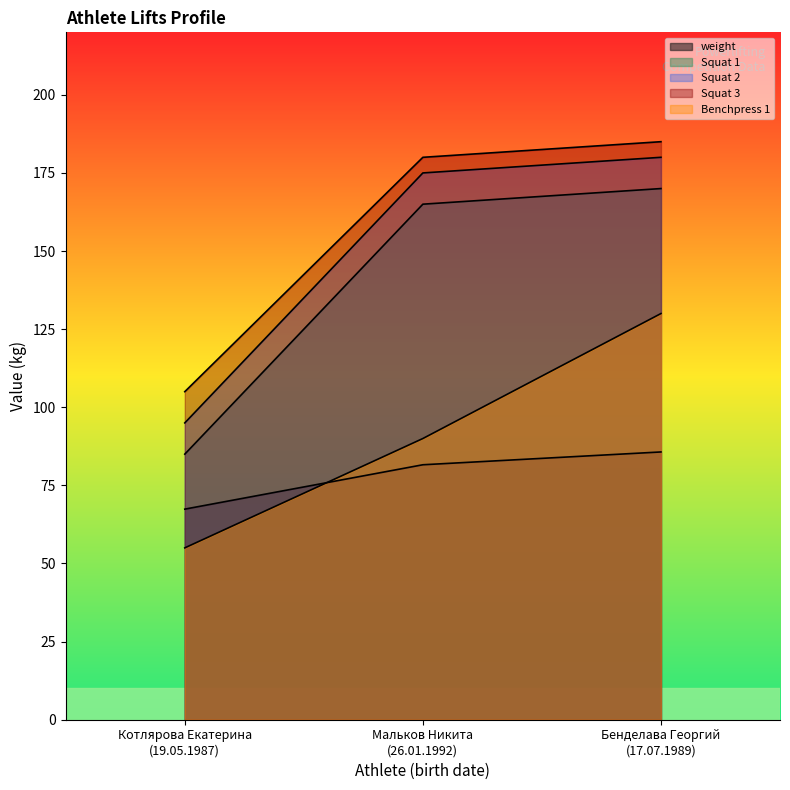

At which category does the chart reach its peak across all series?

Бенделава Георгий
(17.07.1989)